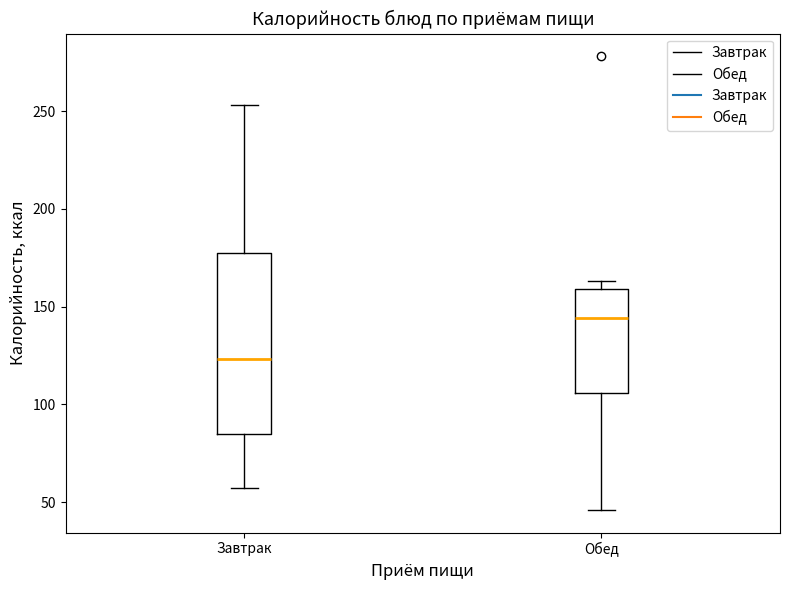

Reading left to right, transcribe this box plot: for each box, give where its median line is, the range the box spans, and where its two whiskers end, as read against the y-axis. The values are not printed on the chart, so give them approximately, as read against the axis.

Завтрак: median 125, box 85 to 175, whiskers 55 to 255
Обед: median 145, box 105 to 160, whiskers 45 to 165